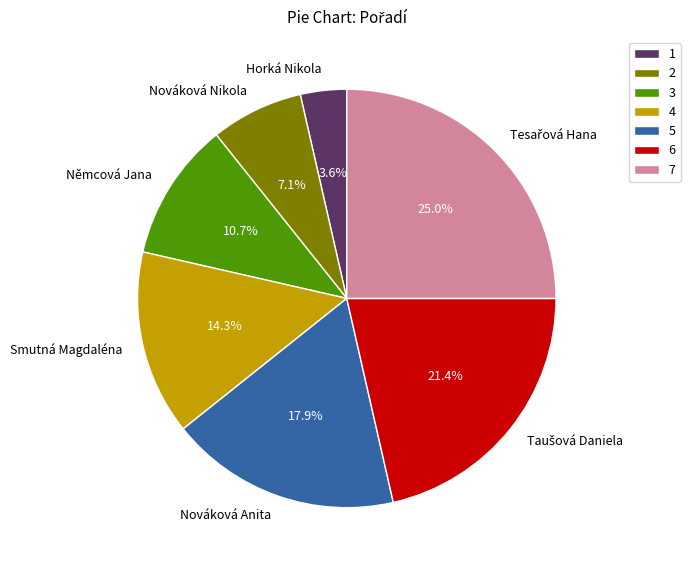

Does Nováková Nikola represent more than half of the total?

No